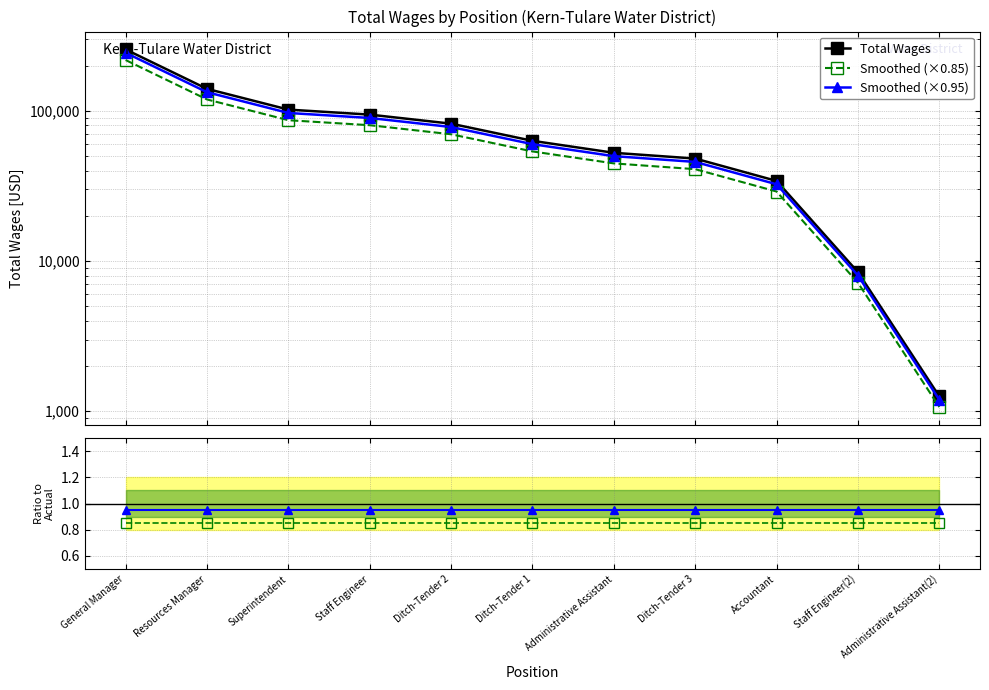

Which series has the largest range (max minus min)?

Total Wages